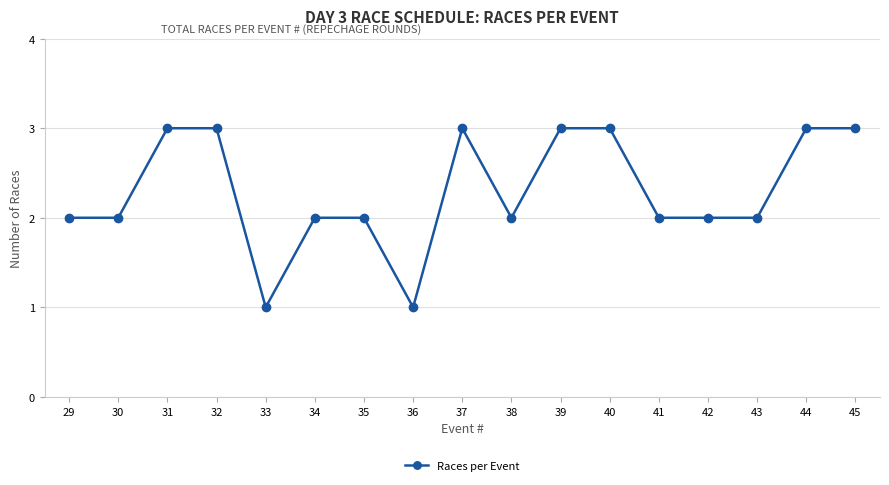

True or false: the data has more than 0 interior local peaks.

True